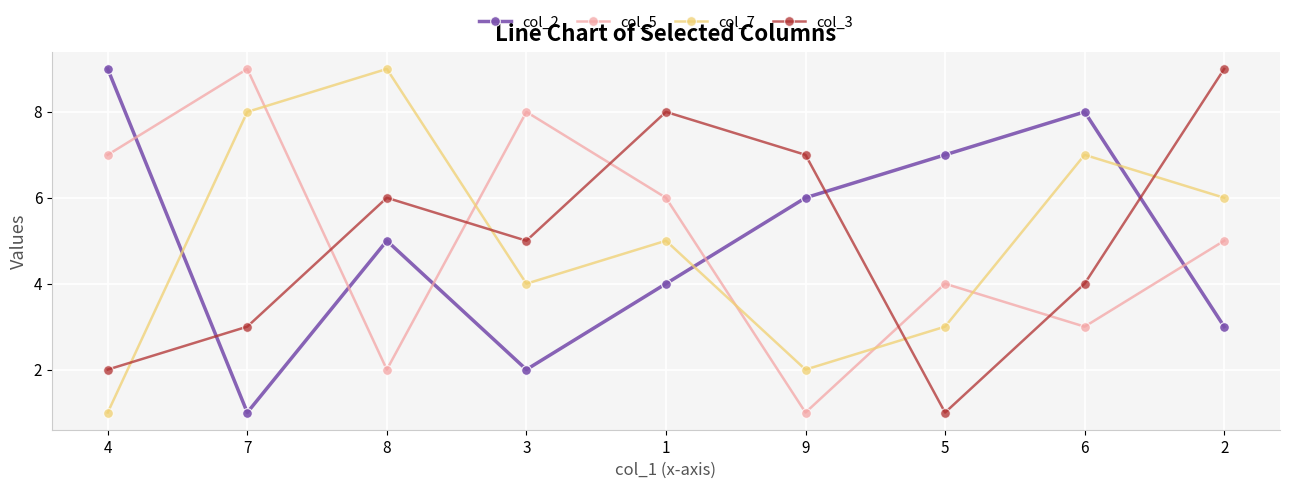

What is the sum of all col_7 values?

45